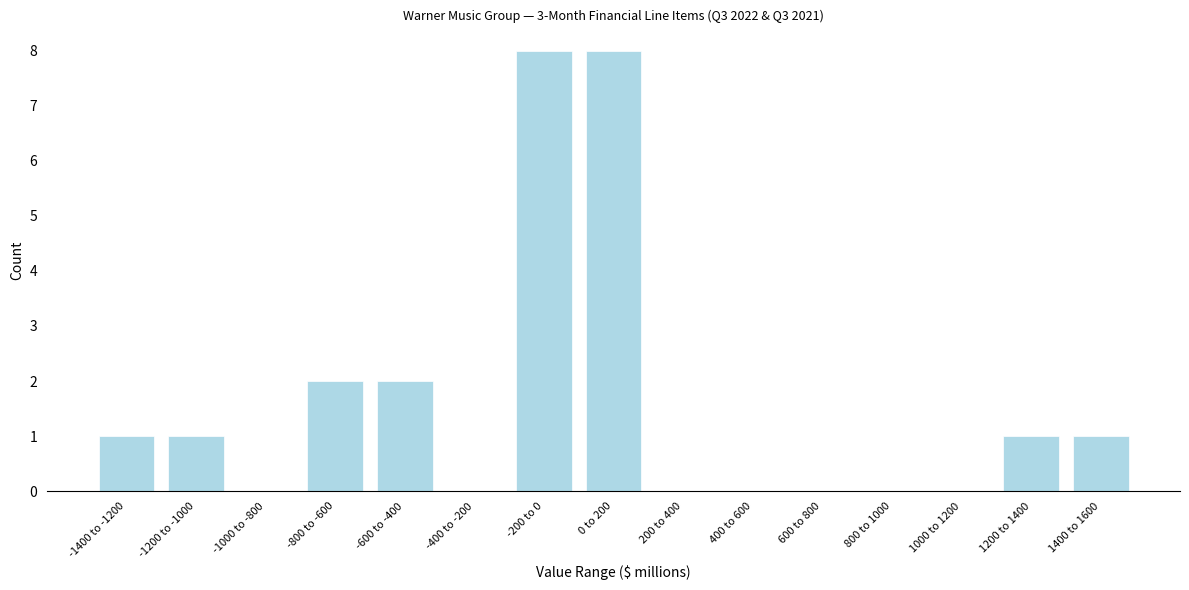

Reading left to right, extract all data points from this chart.

-1400 to -1200=1	-1200 to -1000=1	-1000 to -800=0	-800 to -600=2	-600 to -400=2	-400 to -200=0	-200 to 0=8	0 to 200=8	200 to 400=0	400 to 600=0	600 to 800=0	800 to 1000=0	1000 to 1200=0	1200 to 1400=1	1400 to 1600=1